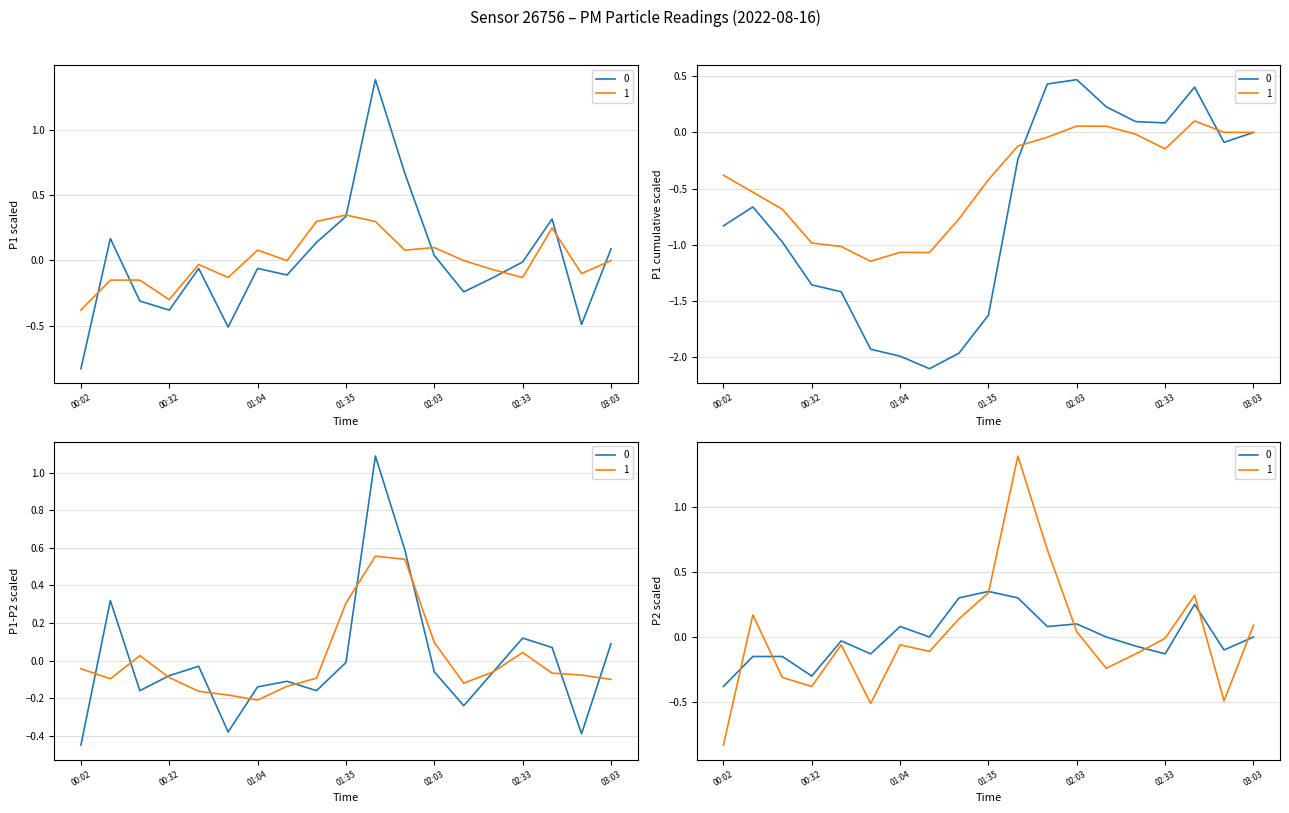

Between 00:12 and 01:43, which is larger?

01:43